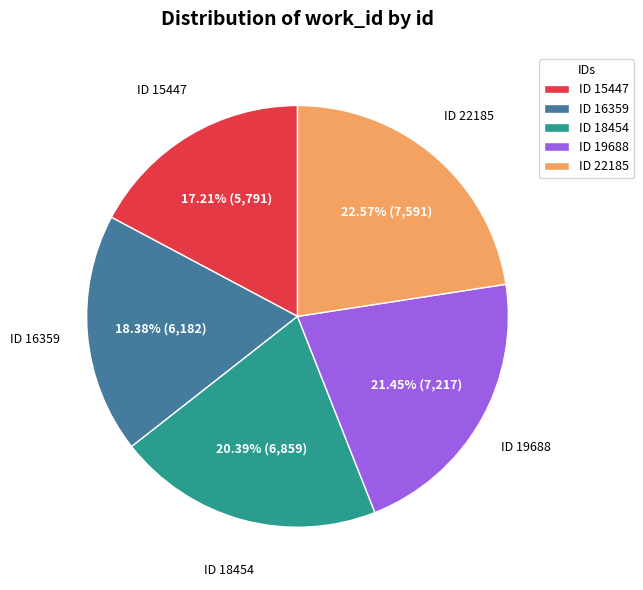

Which has a higher value, ID 19688 or ID 18454?

ID 19688